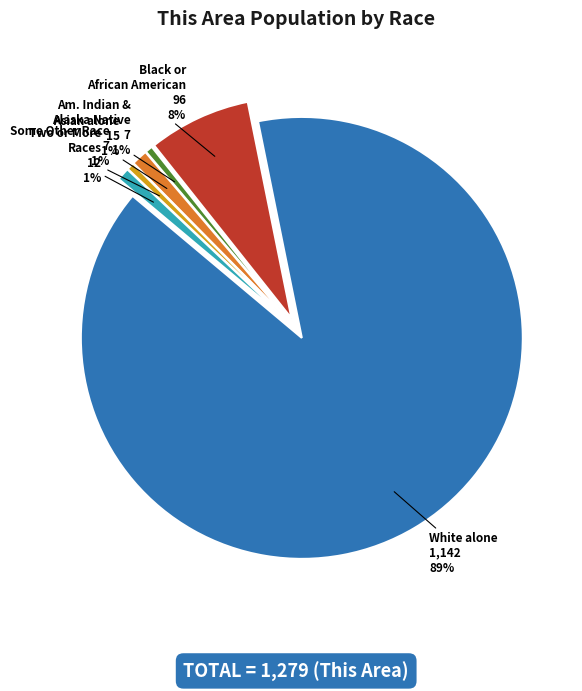

To the nearest percent, what is the average slice percentage?

14%